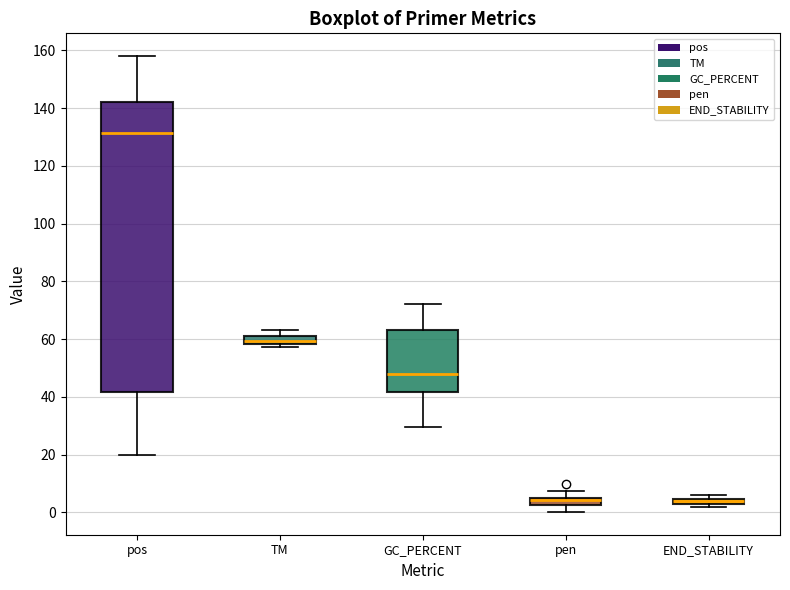

Where is the upper edge of the box for TM on the y-axis? The values are not printed on the chart, so give them approximately, as read against the axis.

60